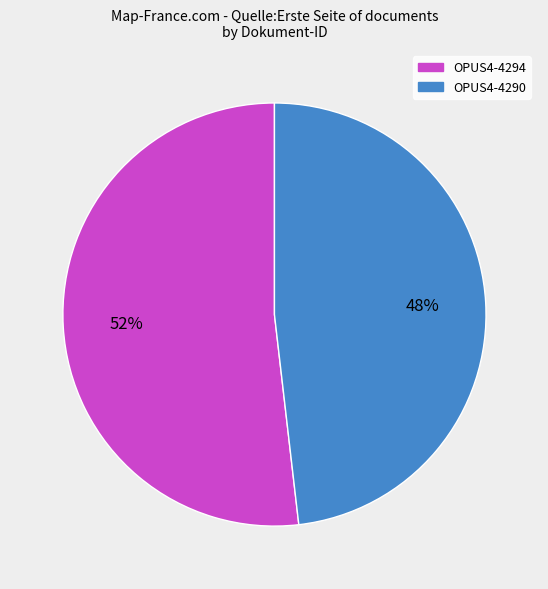

Which has a higher value, OPUS4-4294 or OPUS4-4290?

OPUS4-4294